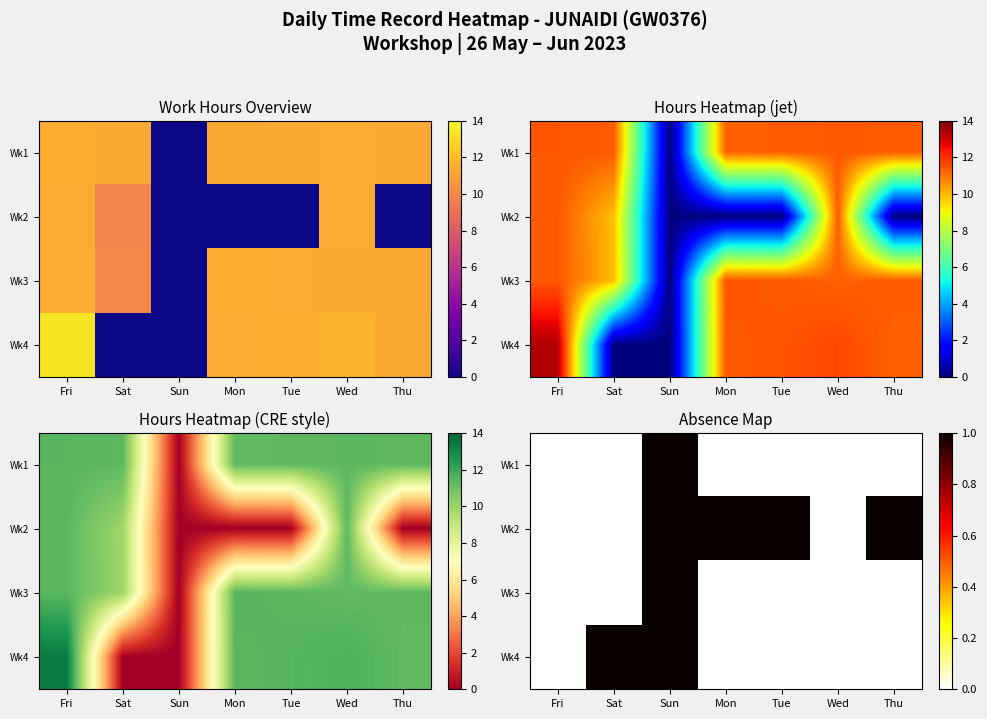

Count the Wk2 values in the range 0 to 1.

7